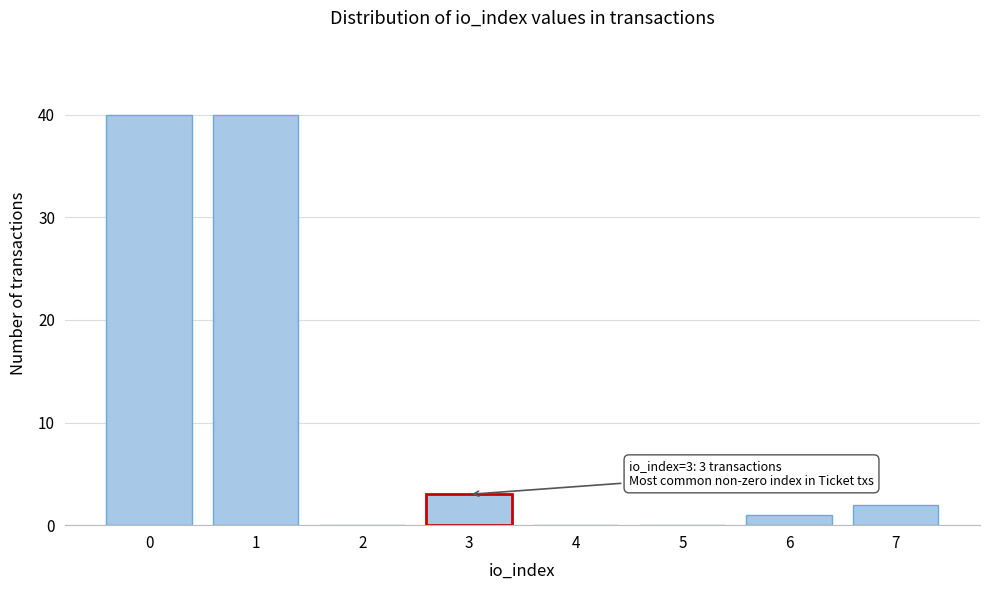

Reading left to right, extract all data points from this chart.

0=40	1=40	2=0	3=3	4=0	5=0	6=1	7=2